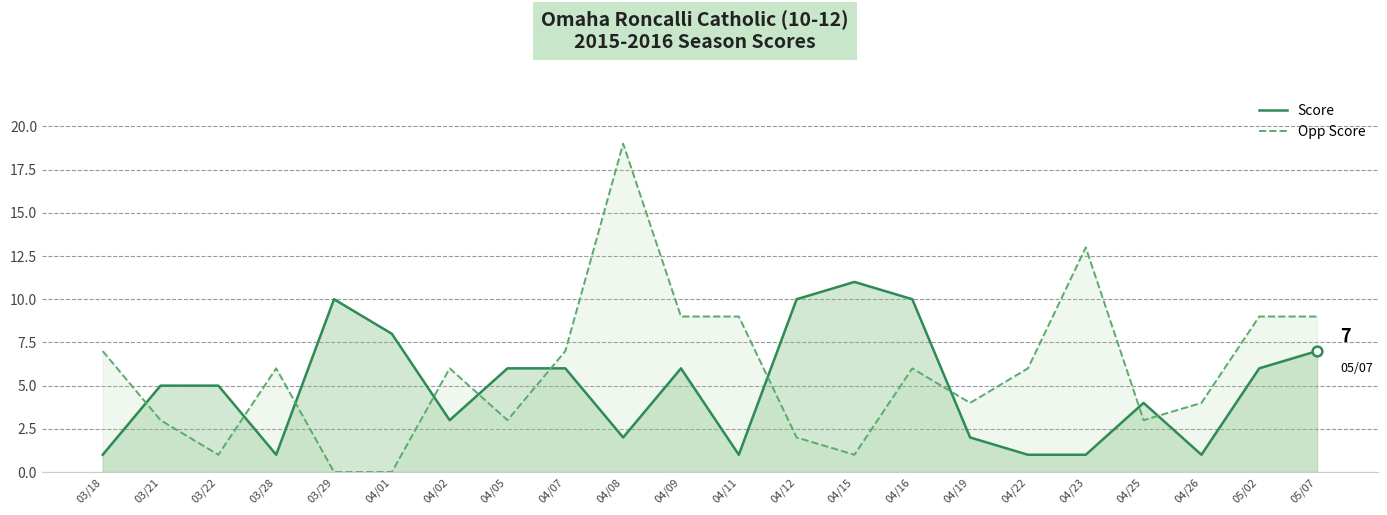

Between 04/15 and 03/18, which is larger?

04/15